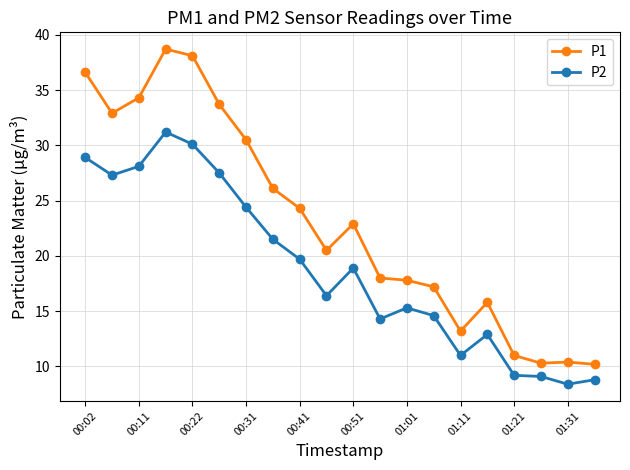

What is the highest value of the P2 series?

31.2